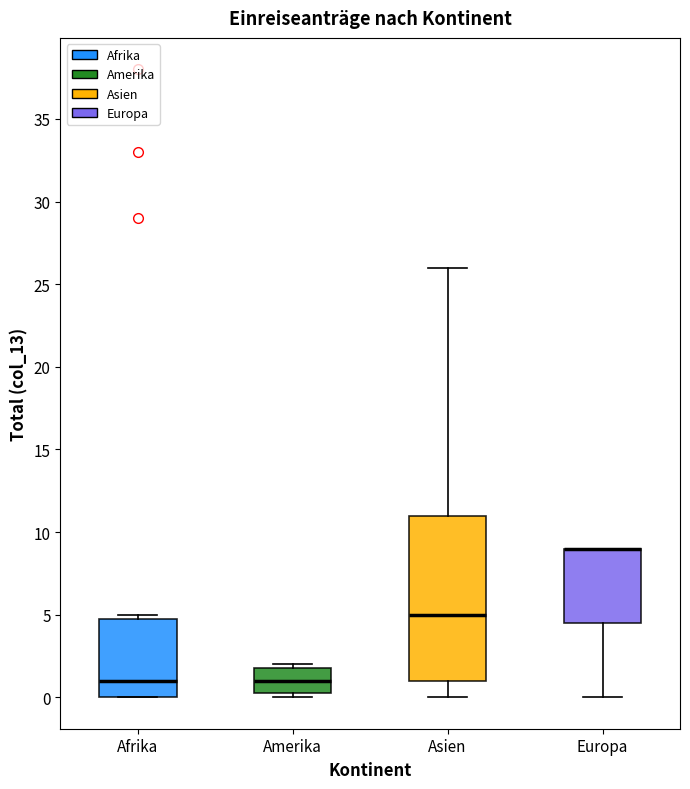

Which box is the tallest, from its lower edge to its upper edge?

Asien